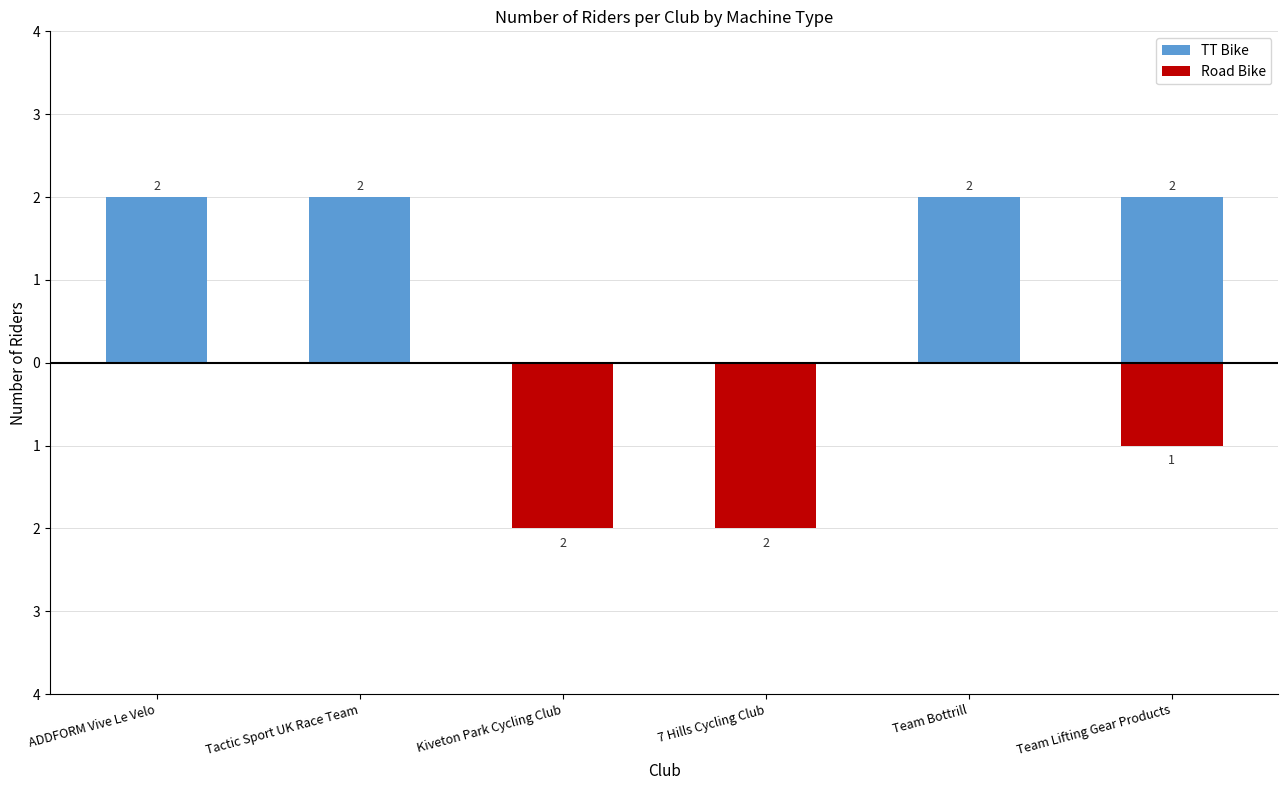

How many groups of bars are there?

6